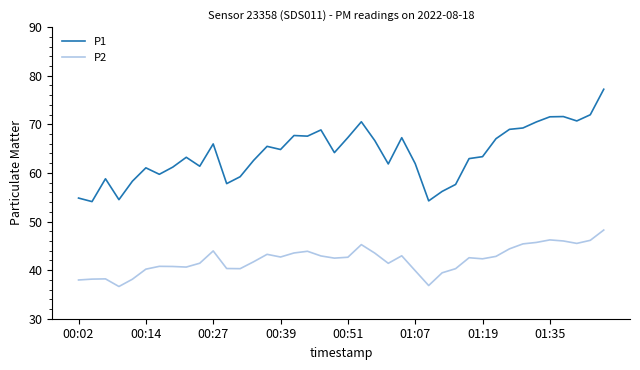

What is the difference between the maximum and second lowest values in the P2 series?

11.4